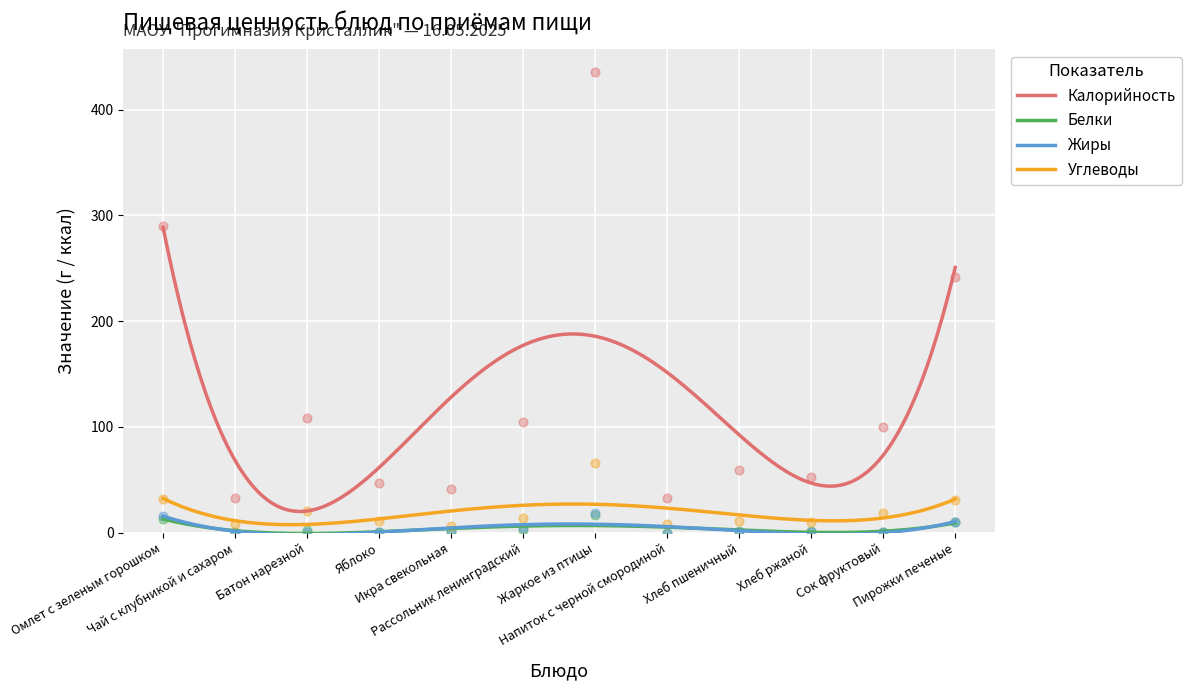

Which series reaches the minimum Y coordinate?

Жиры